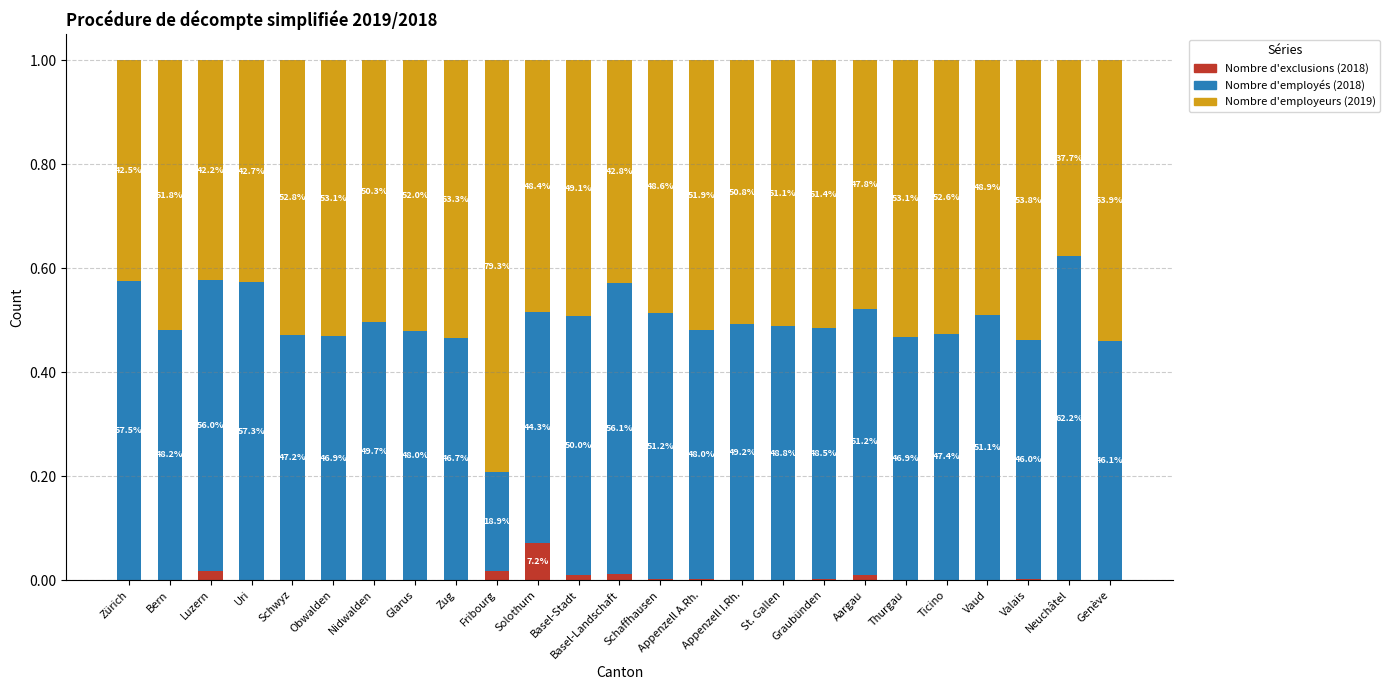

Count the Nombre d'employeurs (2019) values in the range 0 to 1.

25